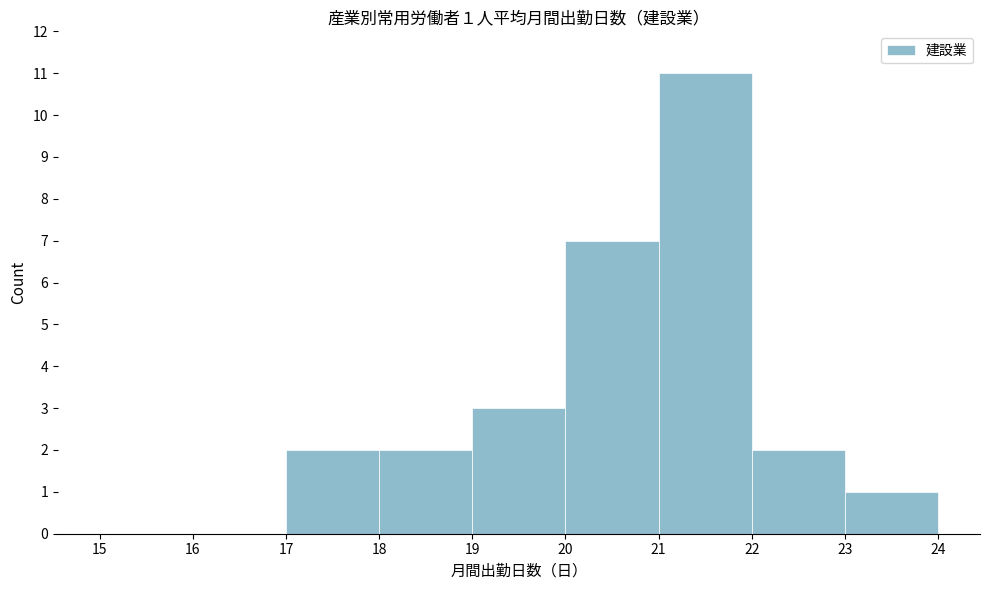

Over which range of the x-axis is the bar tallest?

21 to 22